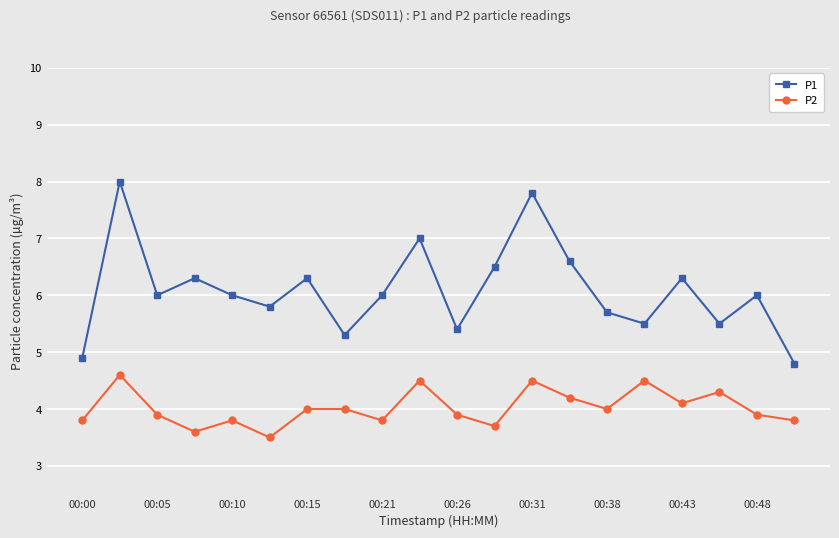

Which series has the largest total across all categories?

P1